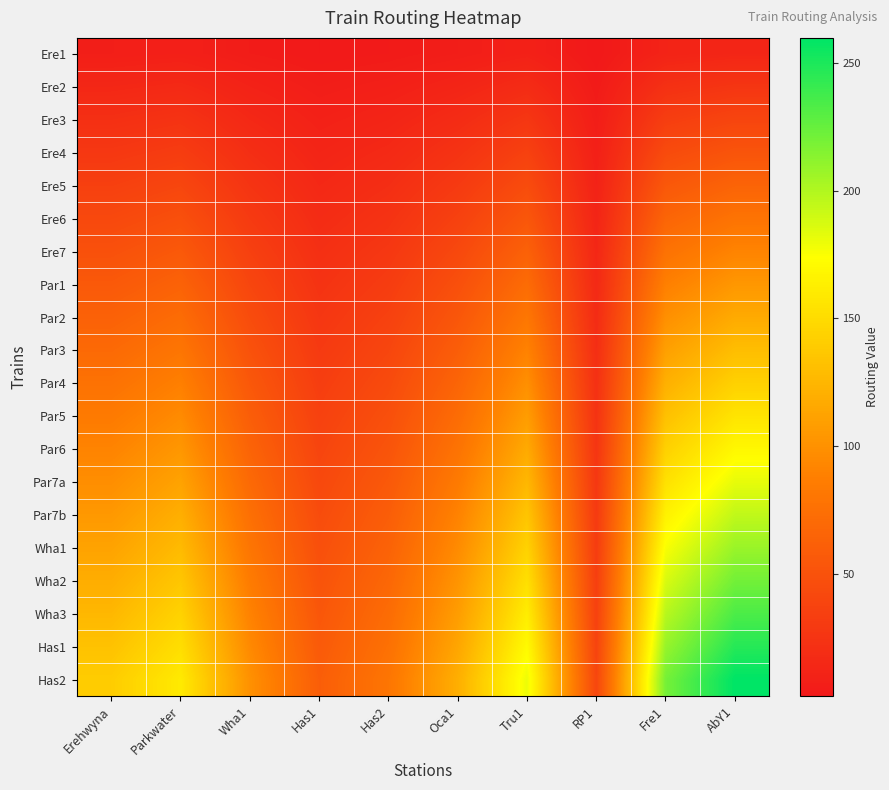

Reading right to left, extract all data points from this chart.

Ere1: AbY1=13	Fre1=11	RP1=2	Tru1=9	Oca1=6	Has2=4	Has1=3	Wha1=5	Parkwater=8	Erehwyna=7
Ere2: AbY1=26	Fre1=22	RP1=4	Tru1=18	Oca1=12	Has2=8	Has1=6	Wha1=10	Parkwater=16	Erehwyna=14
Ere3: AbY1=39	Fre1=33	RP1=6	Tru1=27	Oca1=18	Has2=12	Has1=9	Wha1=15	Parkwater=24	Erehwyna=21
Ere4: AbY1=52	Fre1=44	RP1=8	Tru1=36	Oca1=24	Has2=16	Has1=12	Wha1=20	Parkwater=32	Erehwyna=28
Ere5: AbY1=65	Fre1=55	RP1=10	Tru1=45	Oca1=30	Has2=20	Has1=15	Wha1=25	Parkwater=40	Erehwyna=35
Ere6: AbY1=78	Fre1=66	RP1=12	Tru1=54	Oca1=36	Has2=24	Has1=18	Wha1=30	Parkwater=48	Erehwyna=42
Ere7: AbY1=91	Fre1=77	RP1=14	Tru1=63	Oca1=42	Has2=28	Has1=21	Wha1=35	Parkwater=56	Erehwyna=49
Par1: AbY1=104	Fre1=88	RP1=16	Tru1=72	Oca1=48	Has2=32	Has1=24	Wha1=40	Parkwater=64	Erehwyna=56
Par2: AbY1=117	Fre1=99	RP1=18	Tru1=81	Oca1=54	Has2=36	Has1=27	Wha1=45	Parkwater=72	Erehwyna=63
Par3: AbY1=130	Fre1=110	RP1=20	Tru1=90	Oca1=60	Has2=40	Has1=30	Wha1=50	Parkwater=80	Erehwyna=70
Par4: AbY1=143	Fre1=121	RP1=22	Tru1=99	Oca1=66	Has2=44	Has1=33	Wha1=55	Parkwater=88	Erehwyna=77
Par5: AbY1=156	Fre1=132	RP1=24	Tru1=108	Oca1=72	Has2=48	Has1=36	Wha1=60	Parkwater=96	Erehwyna=84
Par6: AbY1=169	Fre1=143	RP1=26	Tru1=117	Oca1=78	Has2=52	Has1=39	Wha1=65	Parkwater=104	Erehwyna=91
Par7a: AbY1=182	Fre1=154	RP1=28	Tru1=126	Oca1=84	Has2=56	Has1=42	Wha1=70	Parkwater=112	Erehwyna=98
Par7b: AbY1=195	Fre1=165	RP1=30	Tru1=135	Oca1=90	Has2=60	Has1=45	Wha1=75	Parkwater=120	Erehwyna=105
Wha1: AbY1=208	Fre1=176	RP1=32	Tru1=144	Oca1=96	Has2=64	Has1=48	Wha1=80	Parkwater=128	Erehwyna=112
Wha2: AbY1=221	Fre1=187	RP1=34	Tru1=153	Oca1=102	Has2=68	Has1=51	Wha1=85	Parkwater=136	Erehwyna=119
Wha3: AbY1=234	Fre1=198	RP1=36	Tru1=162	Oca1=108	Has2=72	Has1=54	Wha1=90	Parkwater=144	Erehwyna=126
Has1: AbY1=247	Fre1=209	RP1=38	Tru1=171	Oca1=114	Has2=76	Has1=57	Wha1=95	Parkwater=152	Erehwyna=133
Has2: AbY1=260	Fre1=220	RP1=40	Tru1=180	Oca1=120	Has2=80	Has1=60	Wha1=100	Parkwater=160	Erehwyna=140